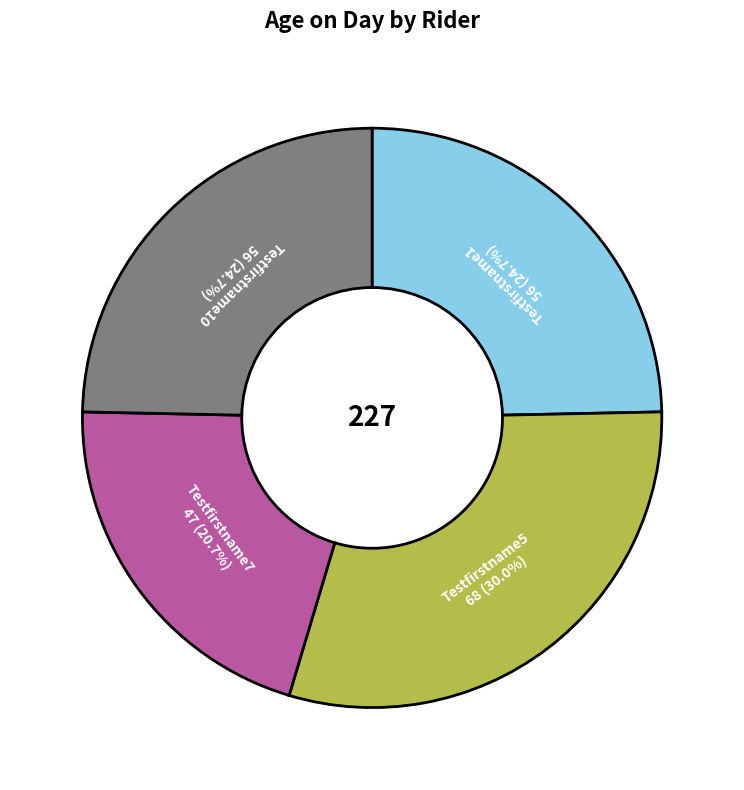

Is Testfirstname10 the majority of the pie?

No